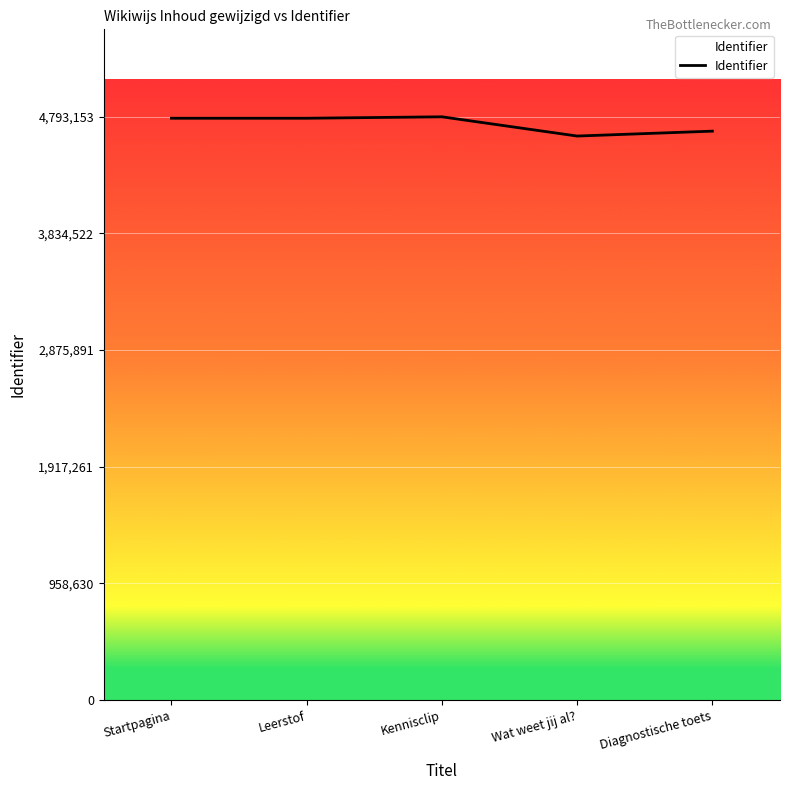

What is the change in value from Wat weet jij al? to Diagnostische toets?

+40320